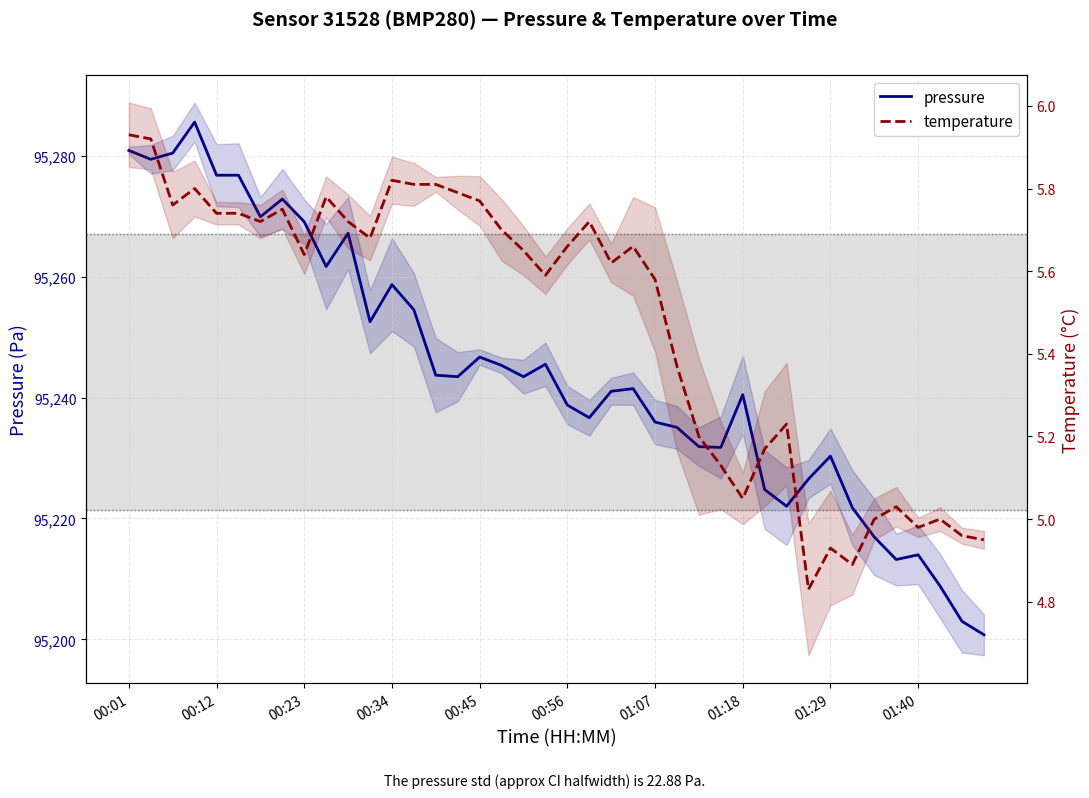

What is the sum of all temperature values?

219.1